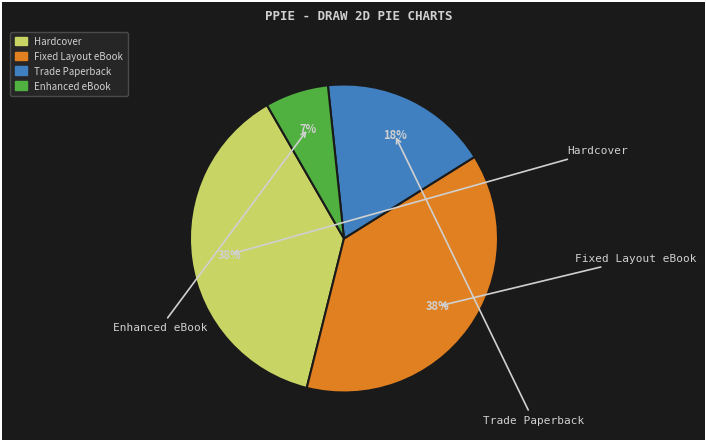

To the nearest percent, what is the average slice percentage?

25%